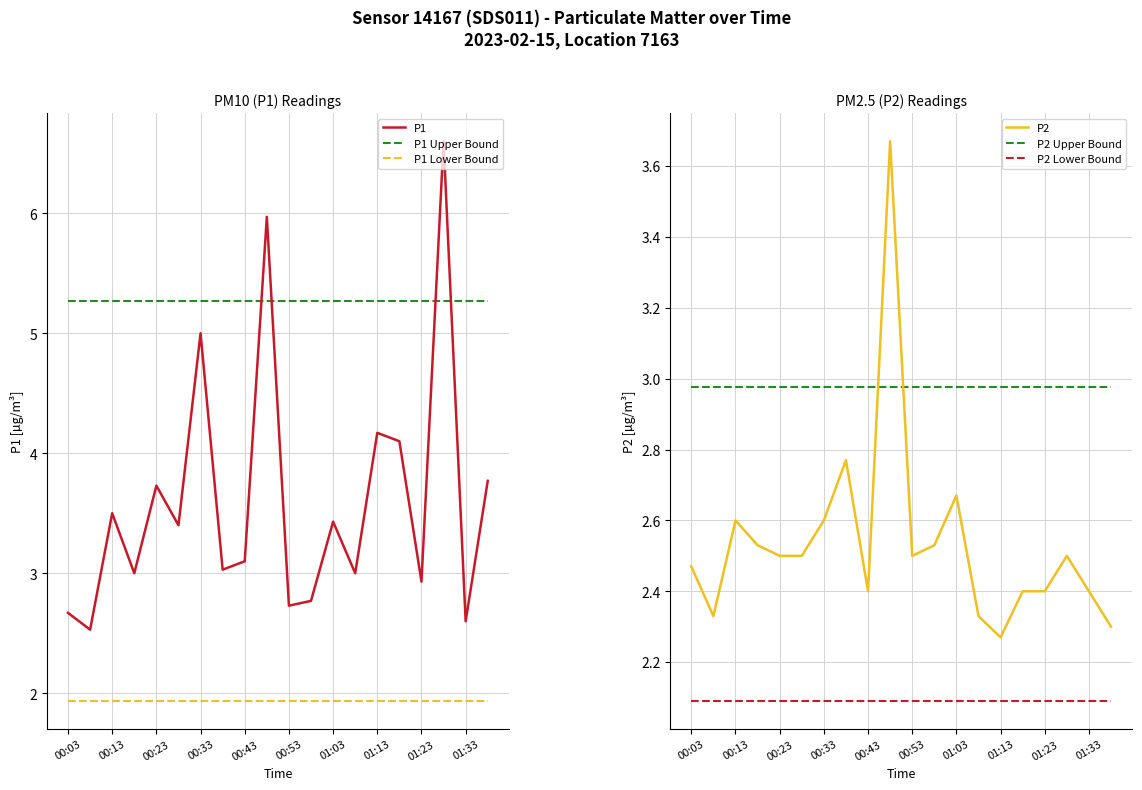

True or false: P1 Lower Bound has a value of 2.8 at 15.

False